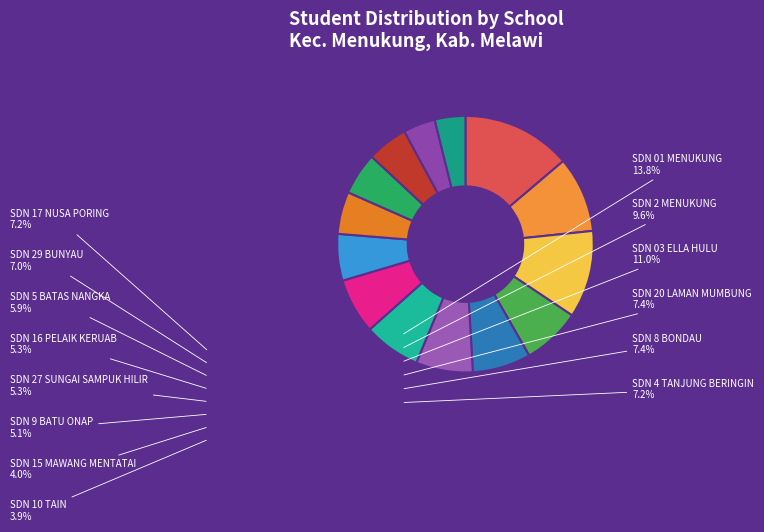

To the nearest percent, what is the average slice percentage?

7%